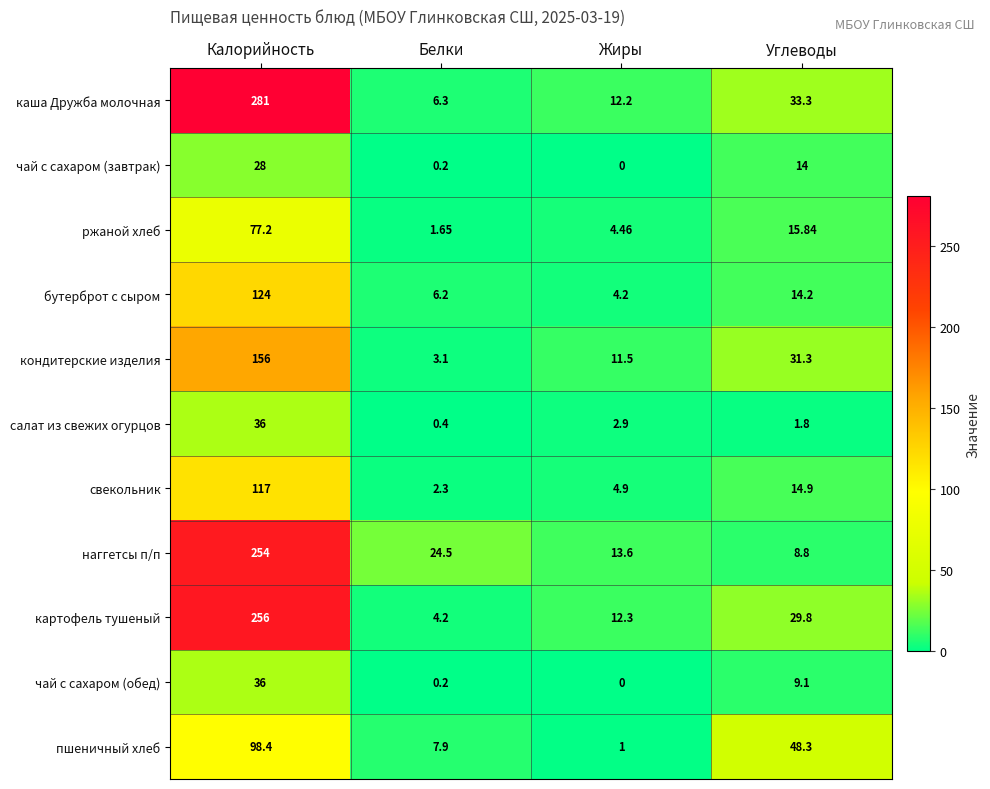

At which category is the sum across all series the highest?

Калорийность